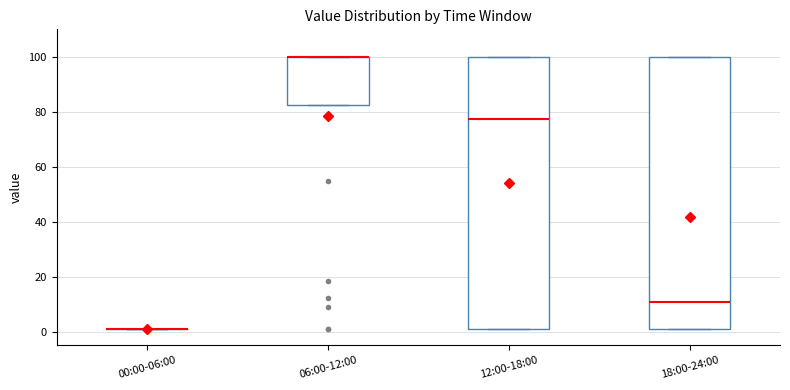

Reading left to right, read every box against the y-axis: the position of its median line, the range the box covers, and the ends of its whiskers. The values are not printed on the chart, so give them approximately, as read against the axis.

00:00-06:00: box collapsed to a line at 2, whiskers 2 to 2
06:00-12:00: median 100 (drawn on the box's upper edge), box 82 to 100, whiskers 82 to 100
12:00-18:00: median 78, box 2 to 100, whiskers 2 to 100
18:00-24:00: median 10, box 2 to 100, whiskers 2 to 100